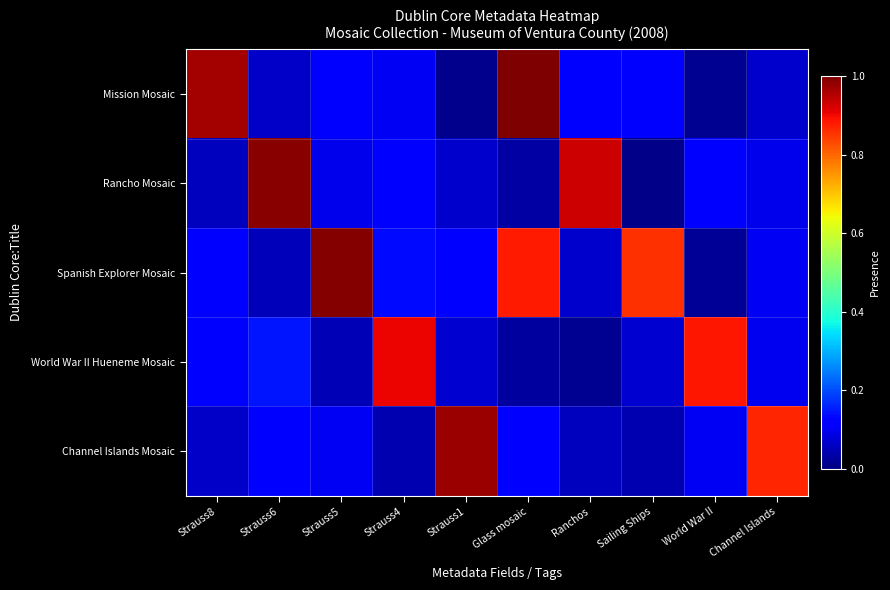

Reading right to left, list all the values displayed in this chart.

Mission Mosaic: Channel Islands=0.1	World War II=0.0	Sailing Ships=0.1	Ranchos=0.1	Glass mosaic=1.0	Strauss1=0.0	Strauss4=0.1	Strauss5=0.1	Strauss6=0.1	Strauss8=1.0
Rancho Mosaic: Channel Islands=0.1	World War II=0.1	Sailing Ships=0.0	Ranchos=0.9	Glass mosaic=0.0	Strauss1=0.1	Strauss4=0.1	Strauss5=0.1	Strauss6=1.0	Strauss8=0.1
Spanish Explorer Mosaic: Channel Islands=0.1	World War II=0.0	Sailing Ships=0.9	Ranchos=0.1	Glass mosaic=0.9	Strauss1=0.1	Strauss4=0.1	Strauss5=1.0	Strauss6=0.1	Strauss8=0.1
World War II Hueneme Mosaic: Channel Islands=0.1	World War II=0.9	Sailing Ships=0.1	Ranchos=0.0	Glass mosaic=0.0	Strauss1=0.1	Strauss4=0.9	Strauss5=0.0	Strauss6=0.1	Strauss8=0.1
Channel Islands Mosaic: Channel Islands=0.9	World War II=0.1	Sailing Ships=0.0	Ranchos=0.1	Glass mosaic=0.1	Strauss1=1.0	Strauss4=0.0	Strauss5=0.1	Strauss6=0.1	Strauss8=0.1